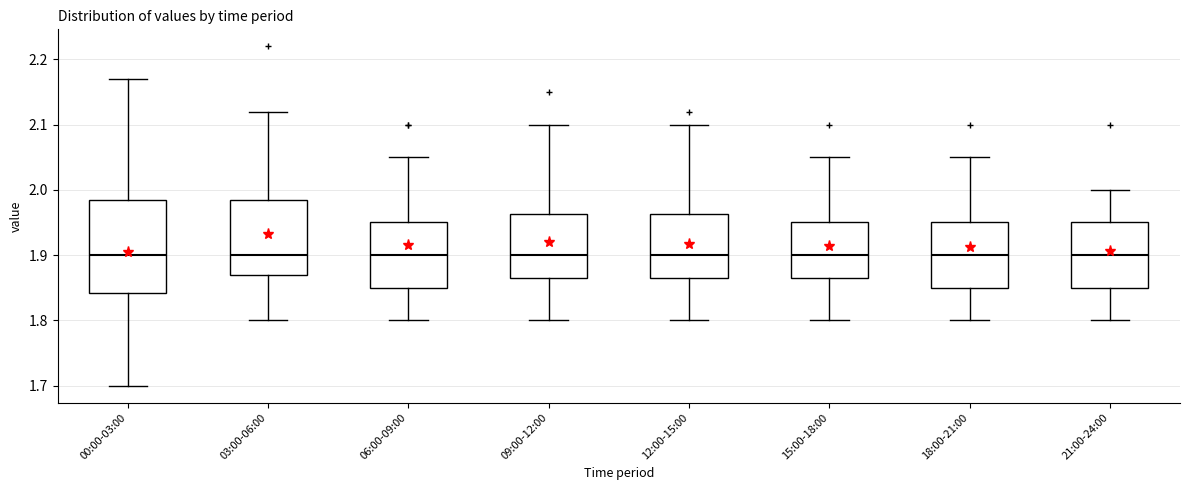

Reading left to right, read every box against the y-axis: the position of its median line, the range the box covers, and the ends of its whiskers. The values are not printed on the chart, so give them approximately, as read against the axis.

00:00-03:00: median 1.90, box 1.84 to 1.99, whiskers 1.70 to 2.17
03:00-06:00: median 1.90, box 1.87 to 1.99, whiskers 1.80 to 2.12
06:00-09:00: median 1.90, box 1.85 to 1.95, whiskers 1.80 to 2.05
09:00-12:00: median 1.90, box 1.87 to 1.96, whiskers 1.80 to 2.10
12:00-15:00: median 1.90, box 1.87 to 1.96, whiskers 1.80 to 2.10
15:00-18:00: median 1.90, box 1.87 to 1.95, whiskers 1.80 to 2.05
18:00-21:00: median 1.90, box 1.85 to 1.95, whiskers 1.80 to 2.05
21:00-24:00: median 1.90, box 1.85 to 1.95, whiskers 1.80 to 2.00